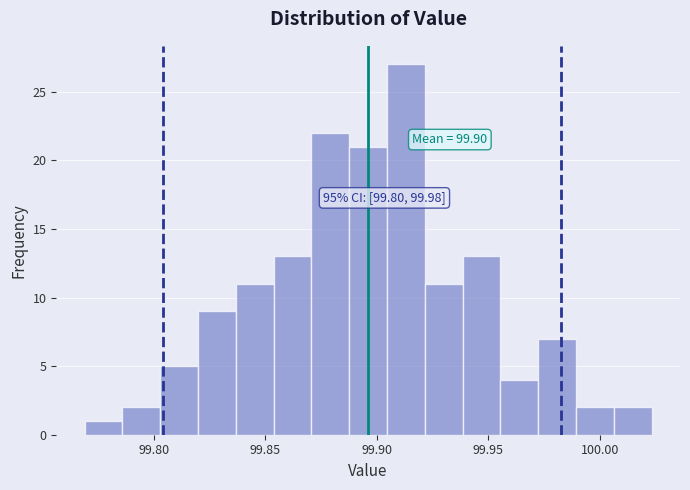

Read against the x-axis, roughly where is the centre of the tallest bar?

99.915